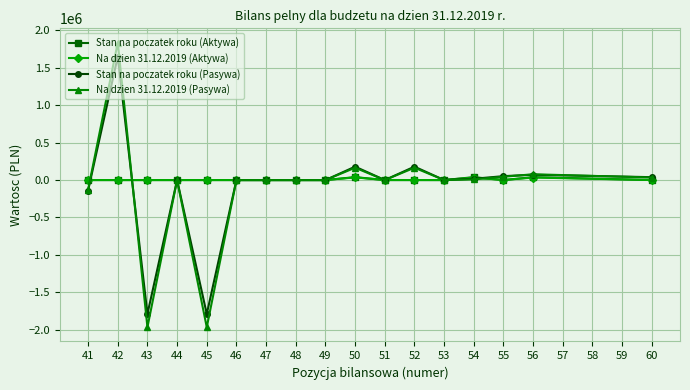

The value of Stan na poczatek roku (Pasywa) at 52 is 179040.5. True or false?

True